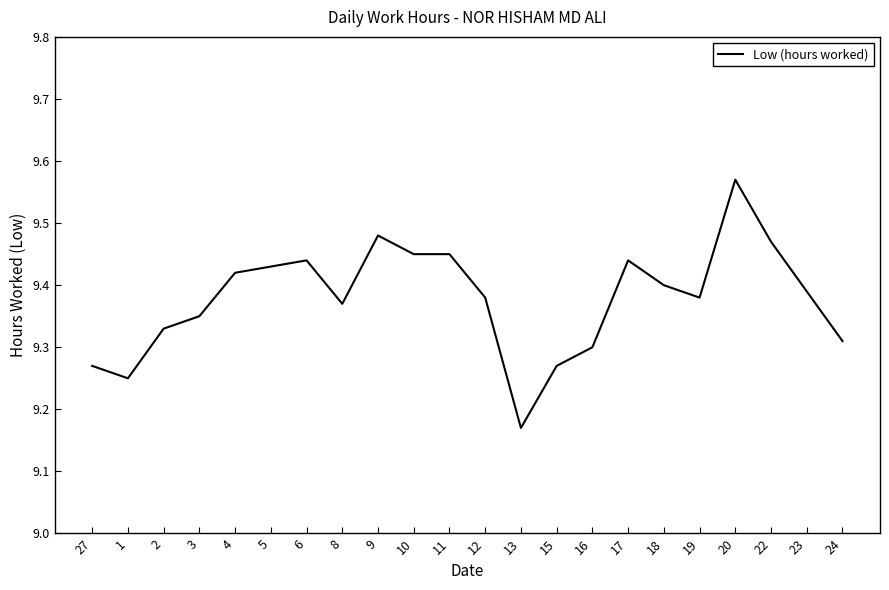

What position from the left is 27?

1